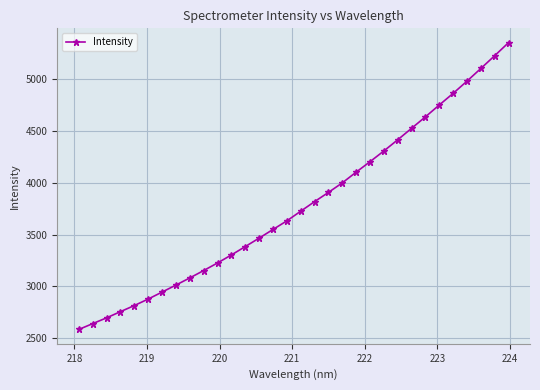

What is the difference between the second highest and second lowest values?

2590.1